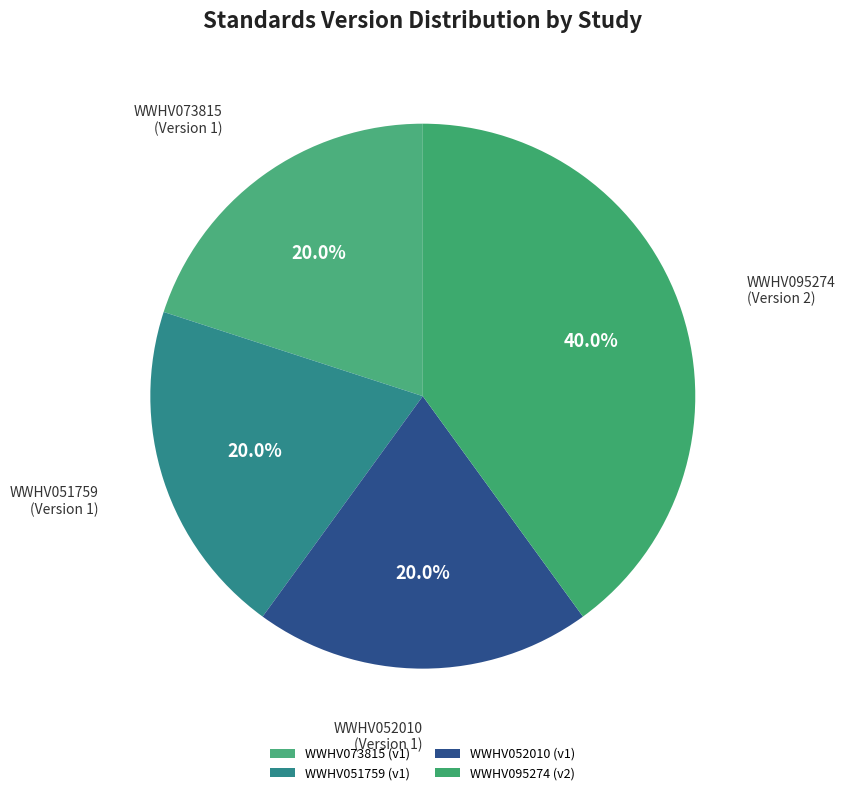

Is the sum of WWHV051759 and WWHV095274 greater than half?

Yes